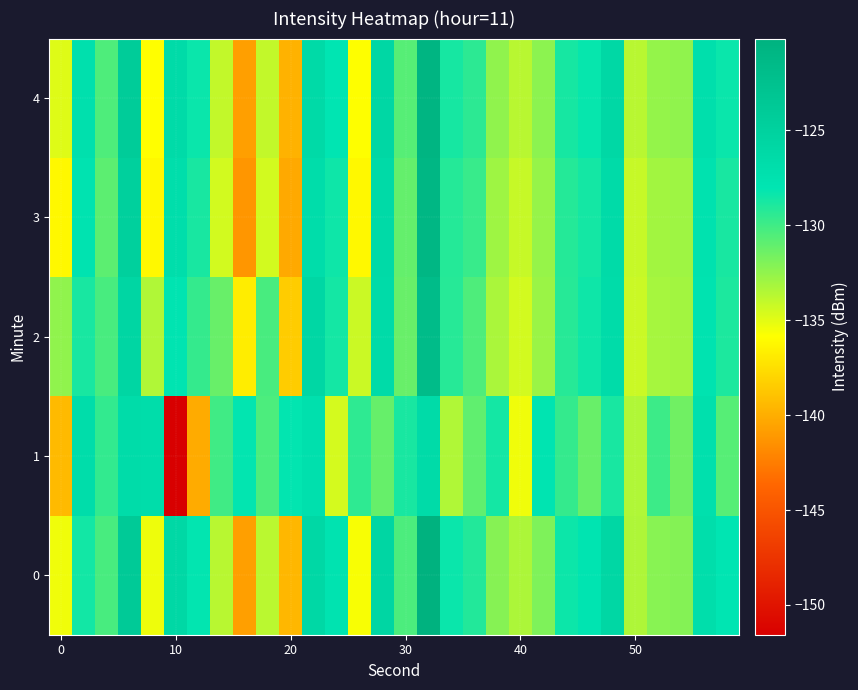

Rank the series by their maximum value, from highest to lowest.

0, 4, 3, 2, 1